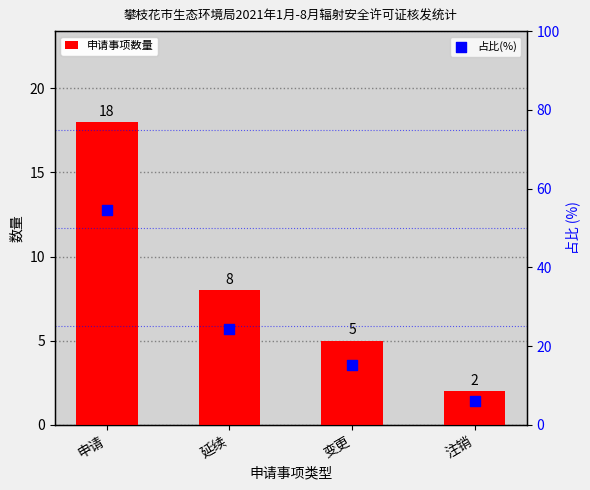

Is the value of 占比(%) at 变更 greater than the value of 申请事项数量 at 延续?

Yes